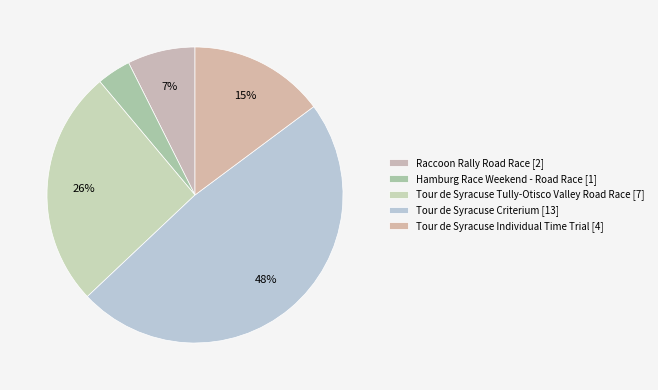

To the nearest percent, what is the difference between the Tour de Syracuse Individual Time Trial and Tour de Syracuse Tully-Otisco Valley Road Race slice percentages?

11%